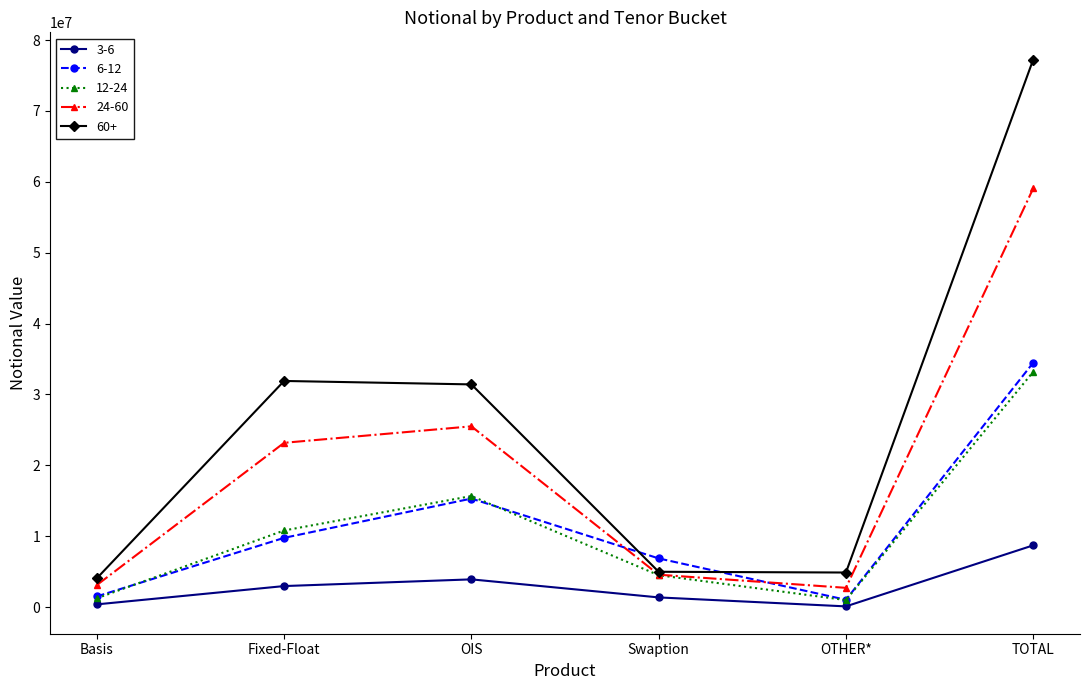

What is the difference between the maximum and minimum values in the 12-24 series?

32204245